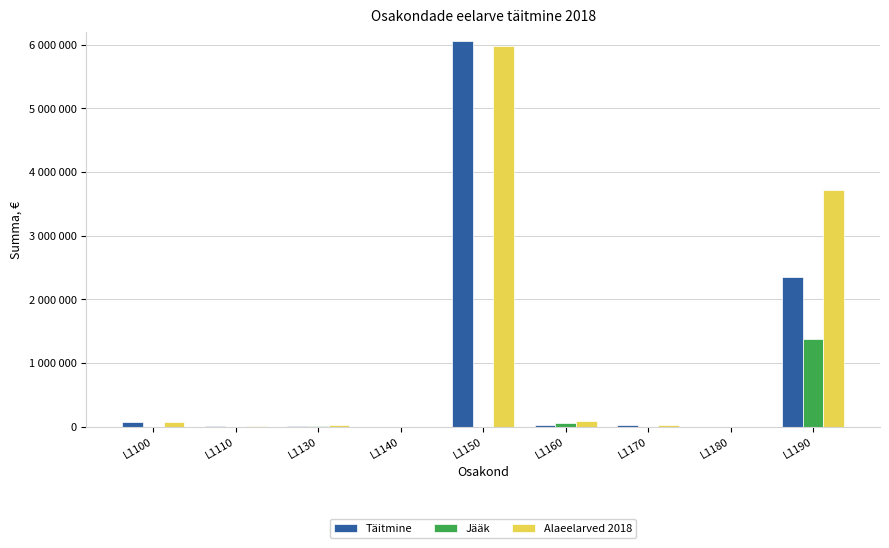

True or false: Jääk has a value of -103794.0 at L1150.

False